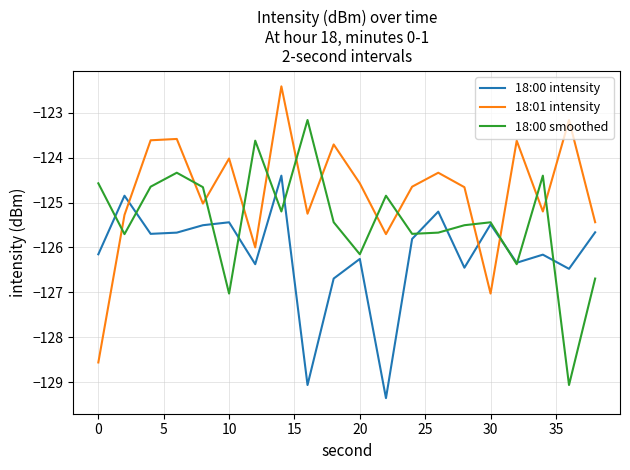

Which series has the largest range (max minus min)?

18:01 intensity